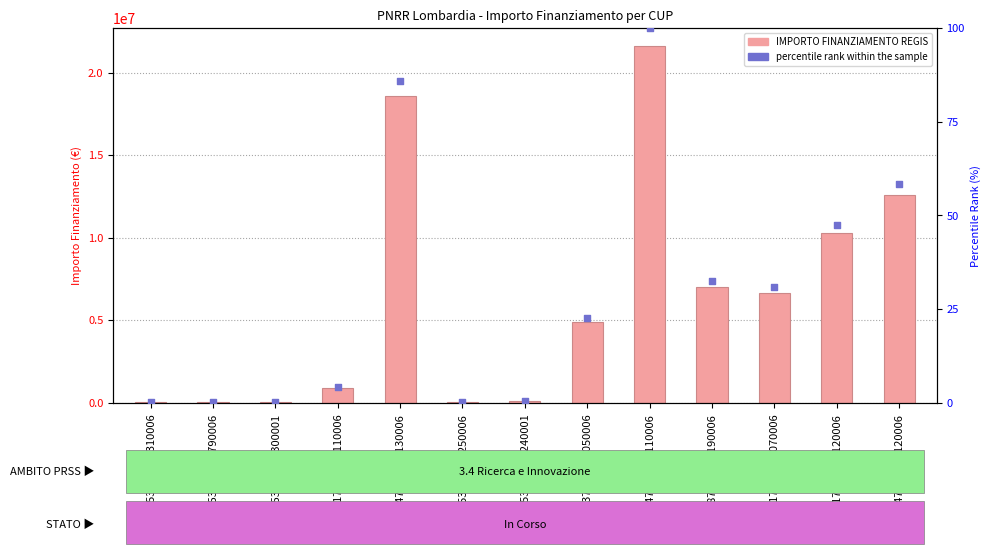

Which series contains the lowest Y value?

percentile rank within the sample